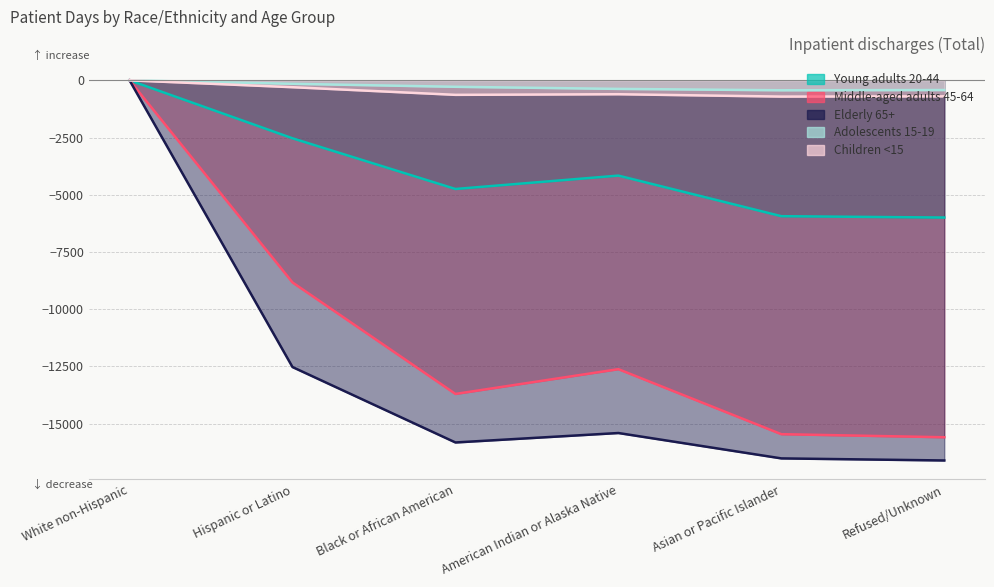

What is the value of the Elderly 65+ point at the 2nd from the left?

-12532